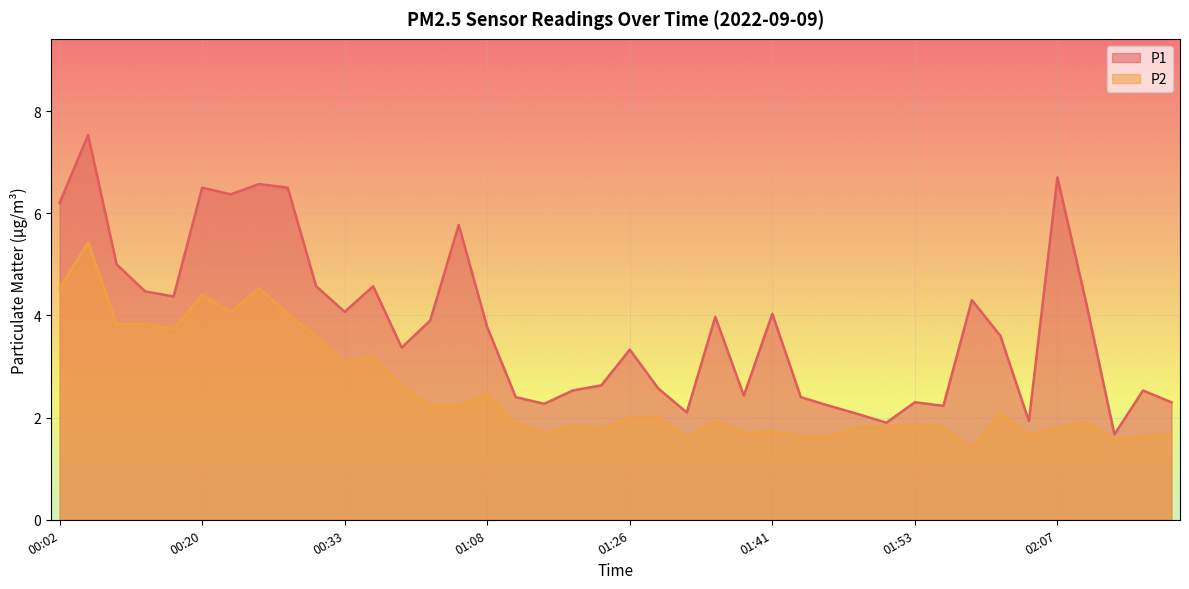

At how many categories does at least one series exceed 4?

17